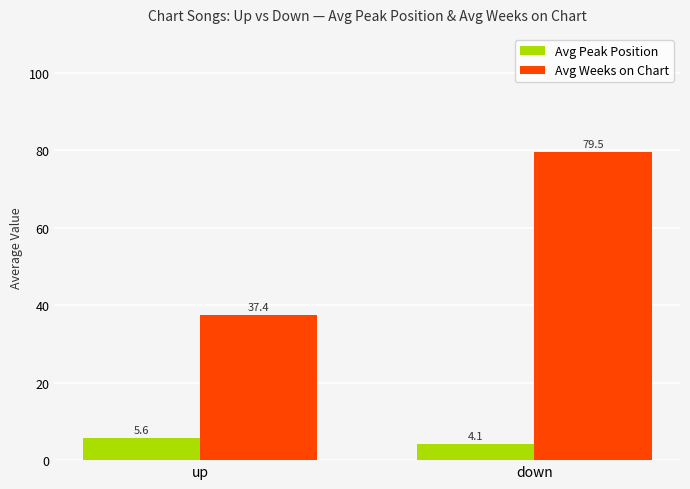

Reading left to right, what are all the values shown in this chart?

Avg Peak Position: 5.6	4.1
Avg Weeks on Chart: 37.4	79.5